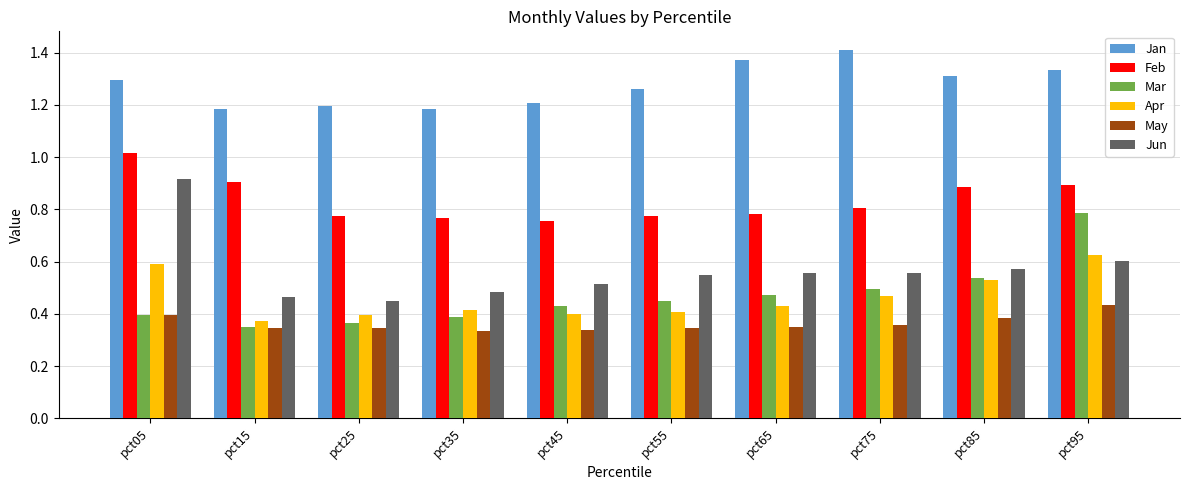

Count the number of categories in the chart.

10